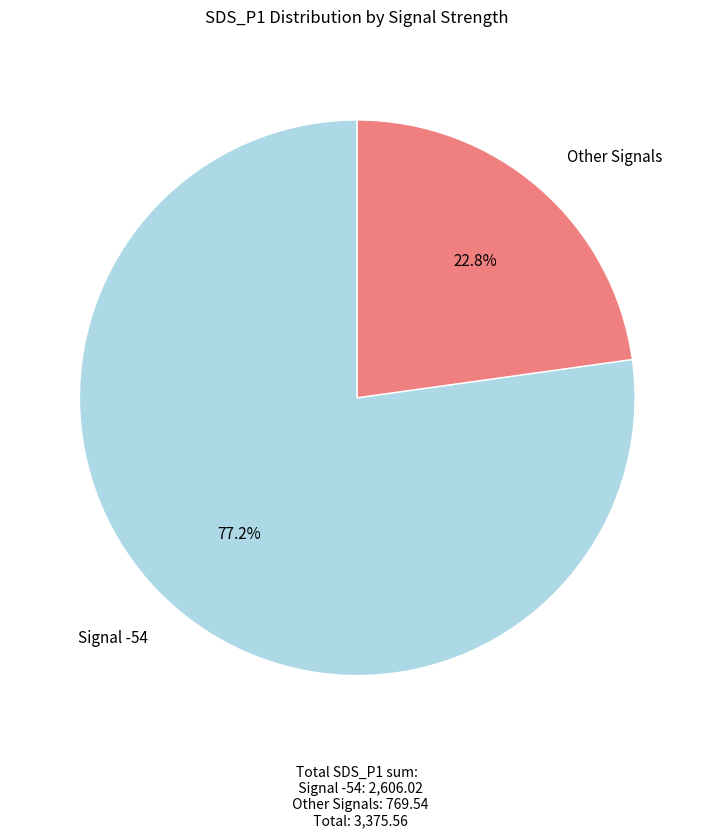

Which category has the smallest portion of the pie?

Other Signals